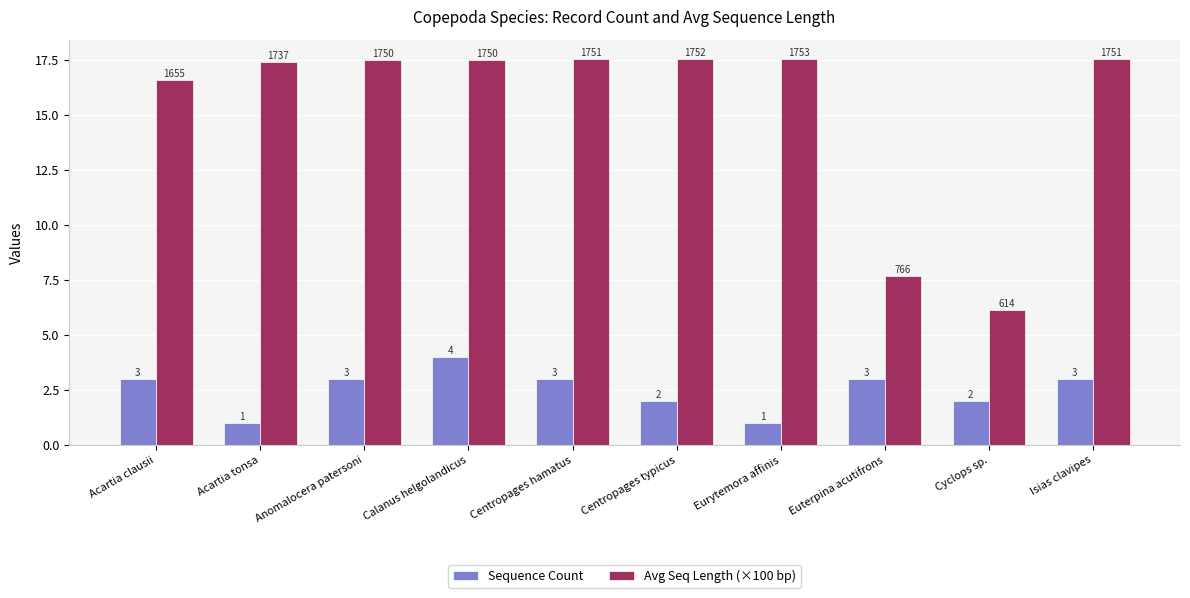

The Avg Seq Length (×100 bp) series shows 11.7 at Euterpina acutifrons. True or false?

False